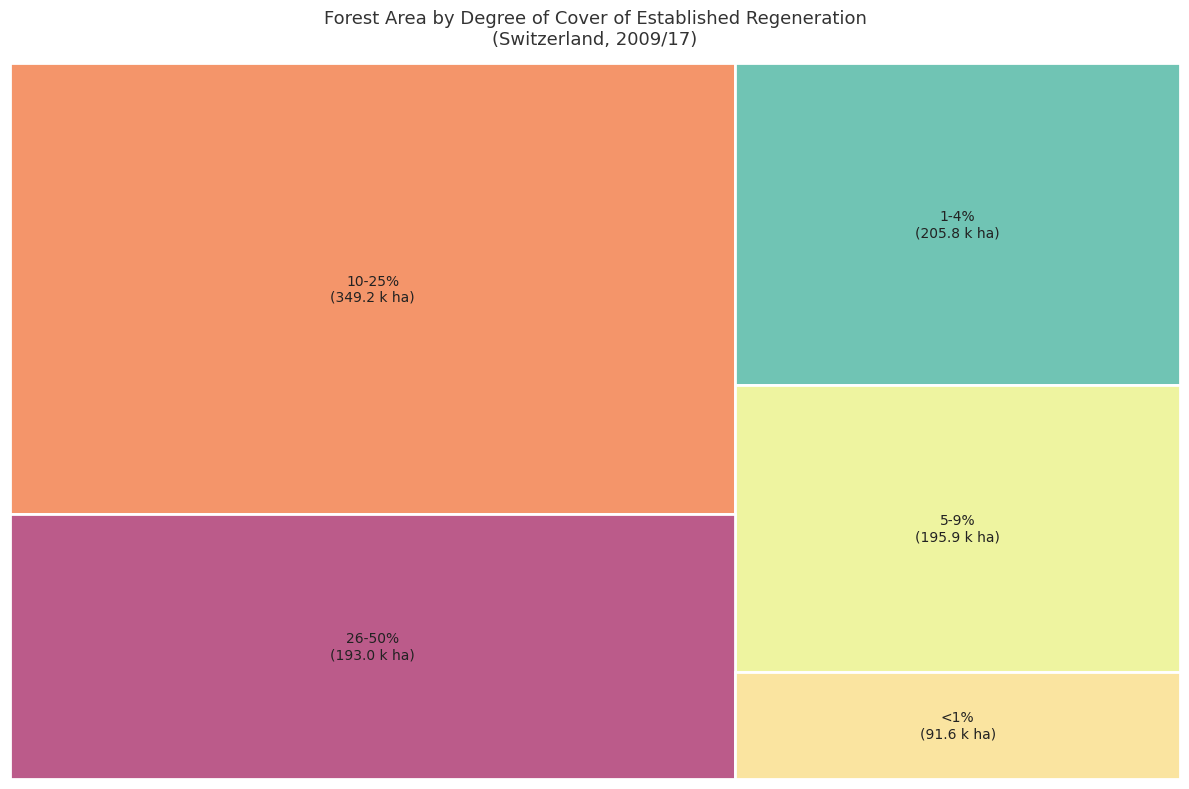

Does 5-9% represent more than half of the total?

No